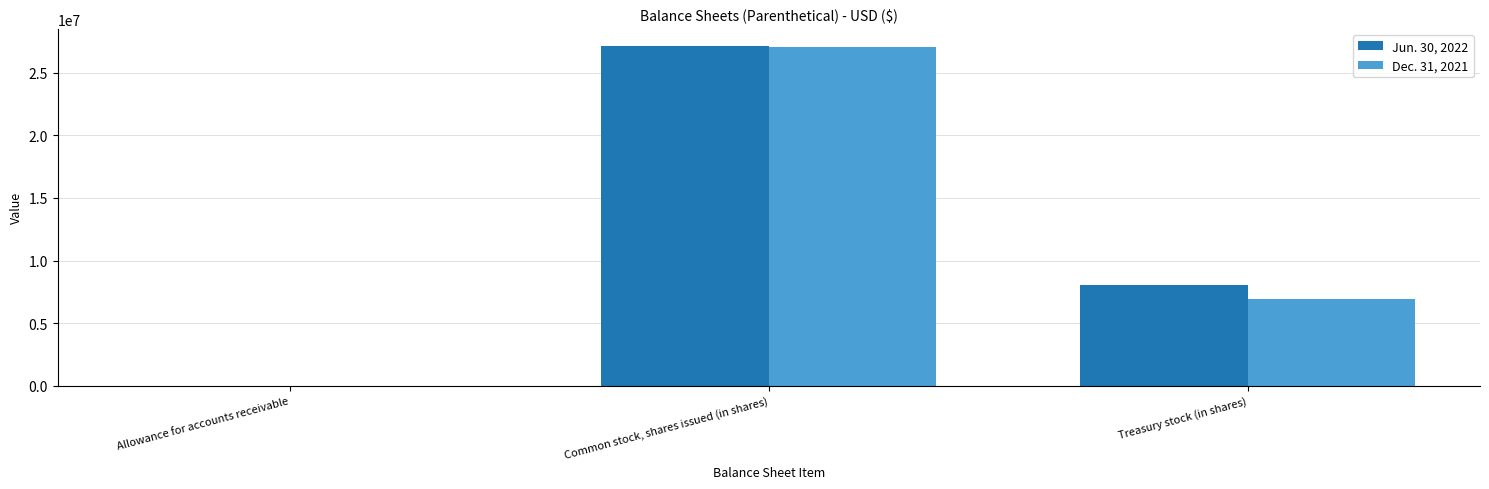

At which label is Dec. 31, 2021 closest to 13543450?

Treasury stock (in shares)